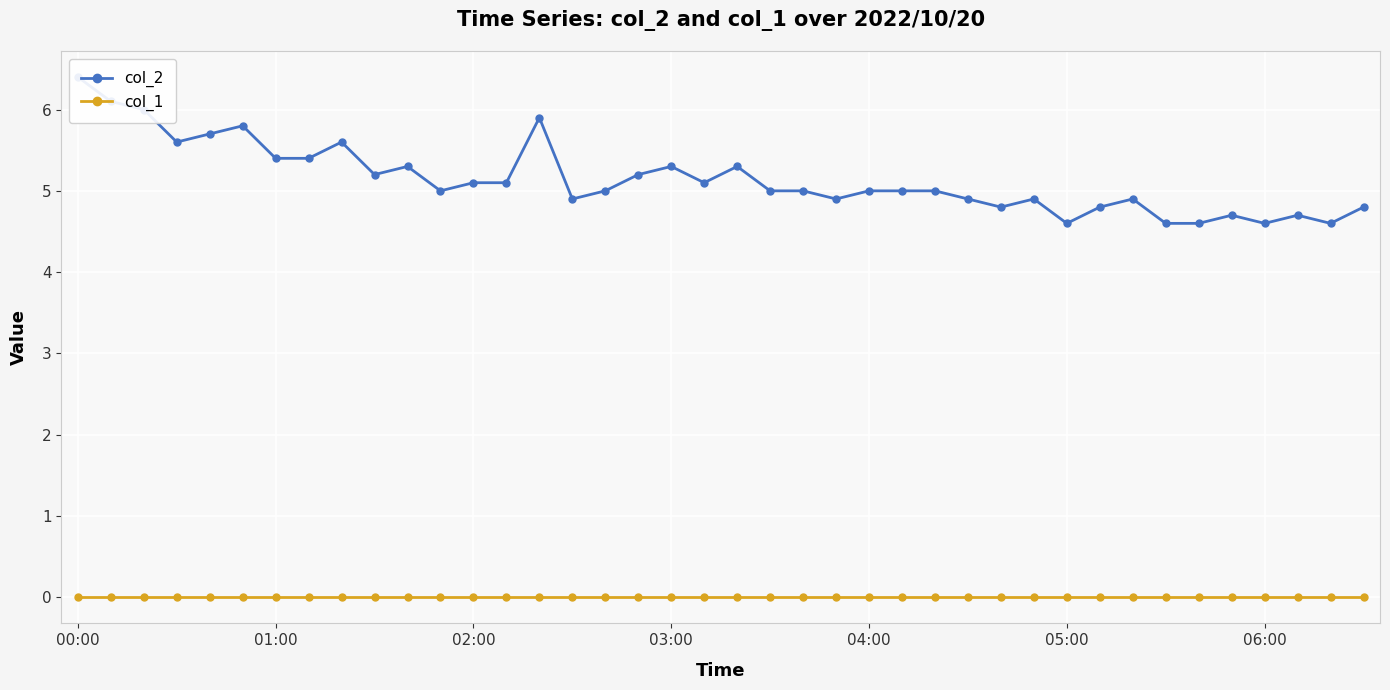

True or false: col_1 and col_2 intersect in this chart.

False